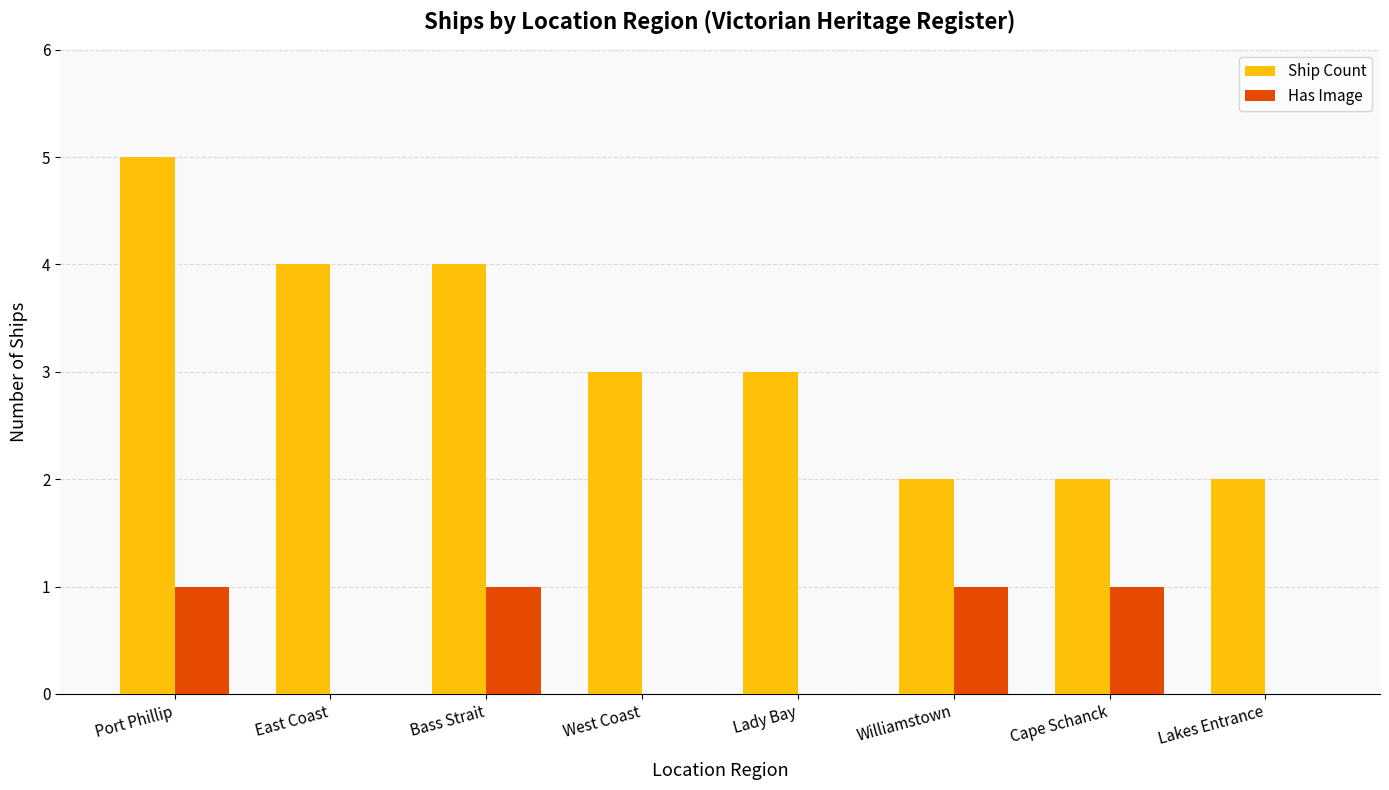

Between East Coast and Lakes Entrance, which series saw the biggest shift?

Ship Count